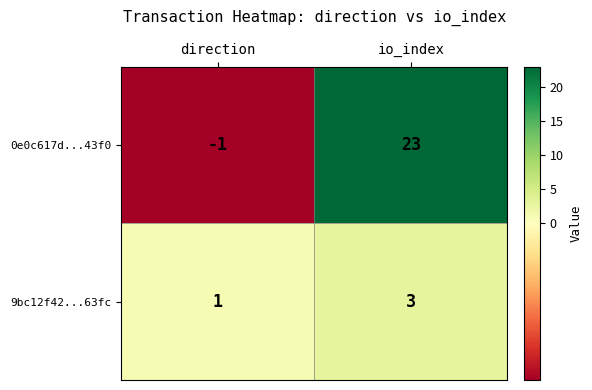

What is the sum of the 9bc12f42...63fc values at direction and io_index?

4